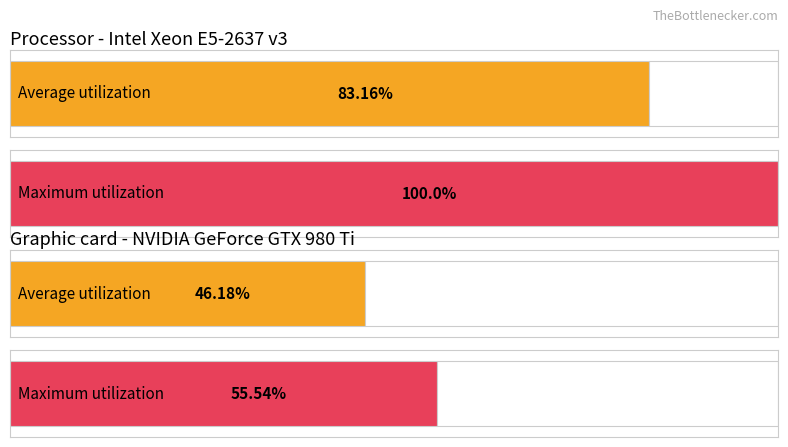

At how many categories does at least one series exceed 1?

2